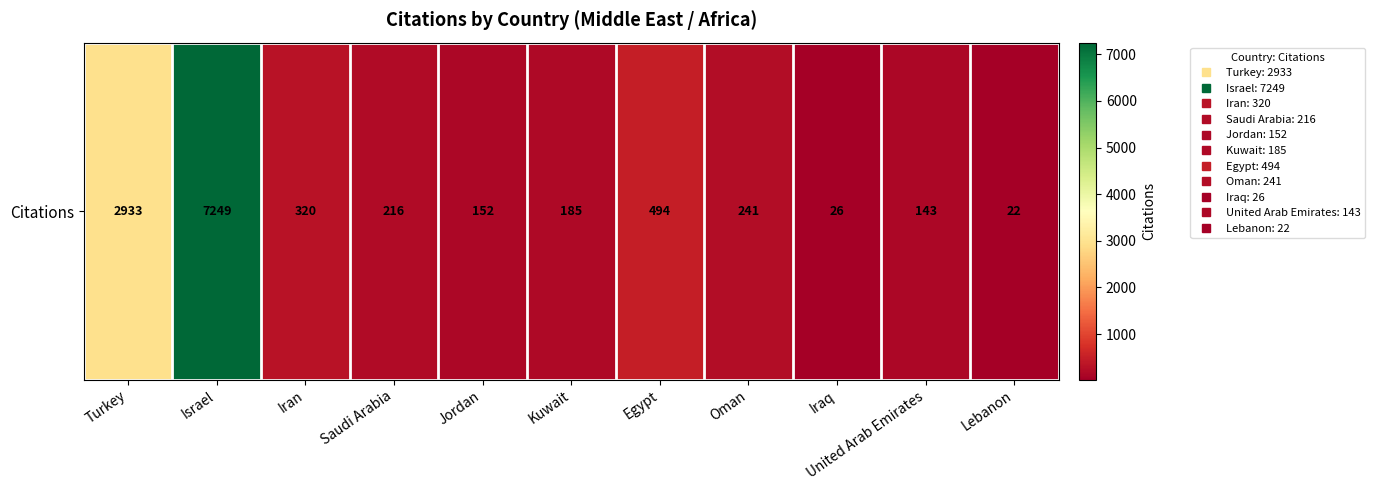

List the labels in order of value, largest first.

Israel, Turkey, Egypt, Iran, Oman, Saudi Arabia, Kuwait, Jordan, United Arab Emirates, Iraq, Lebanon